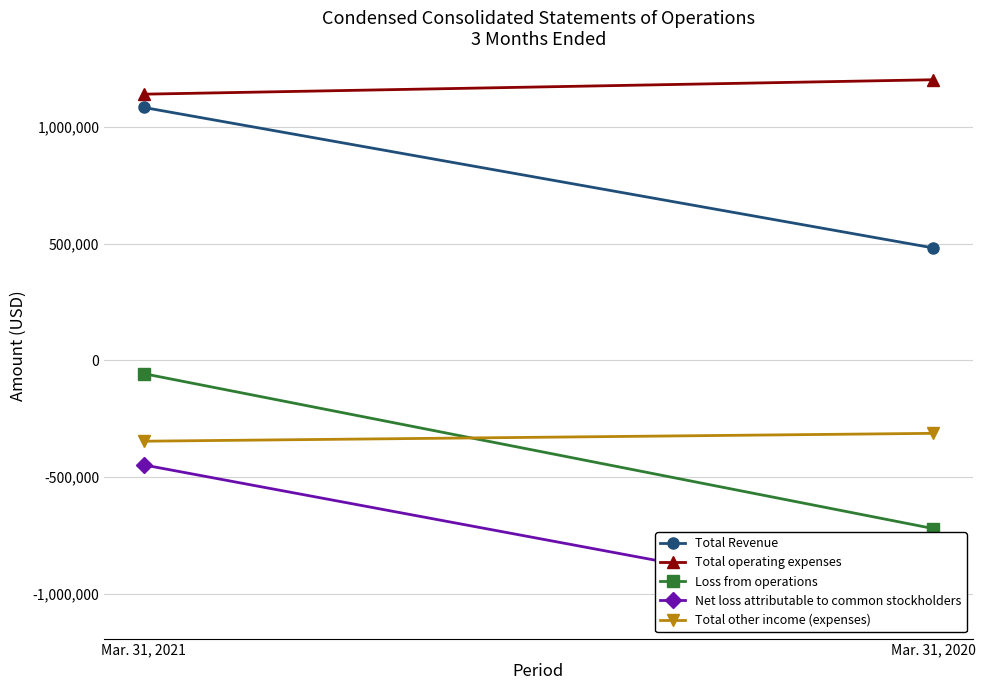

The Net loss attributable to common stockholders series shows -1747768 at Mar. 31, 2020. True or false?

False